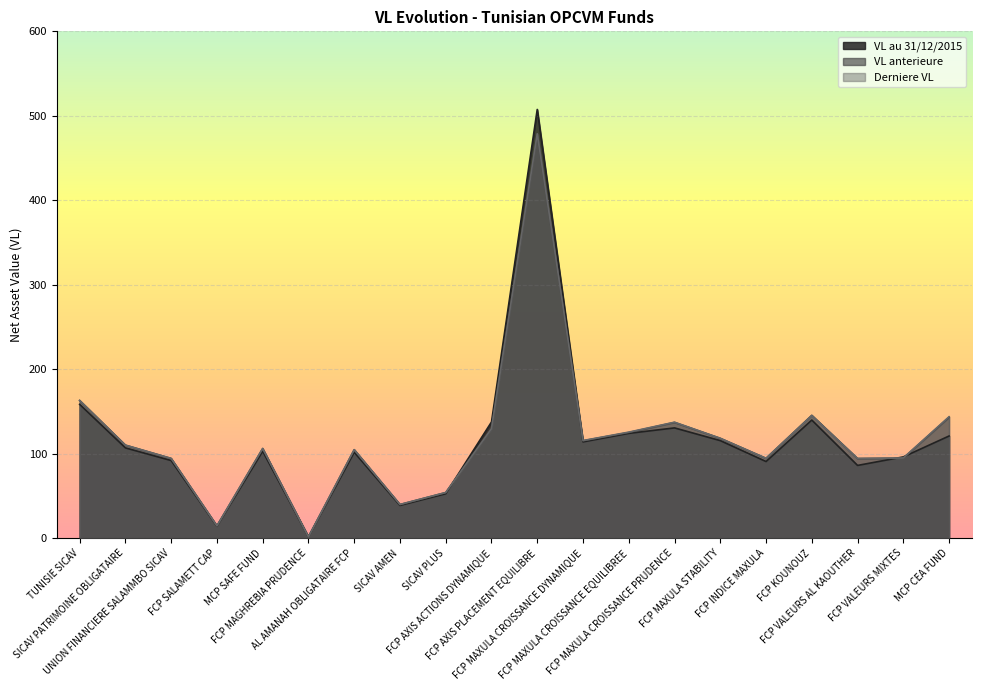

What is the difference between the highest and lowest values at FCP VALEURS AL KAOUTHER?

8.2